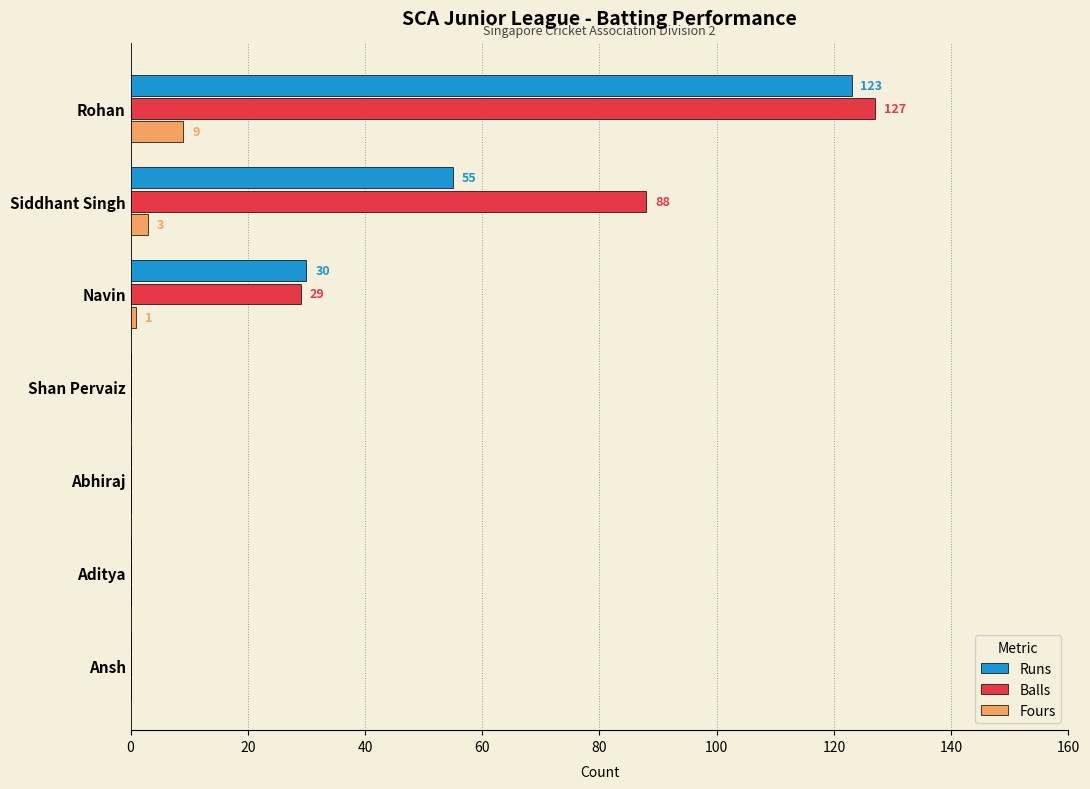

What are all the series names shown in the legend?

Runs, Balls, Fours